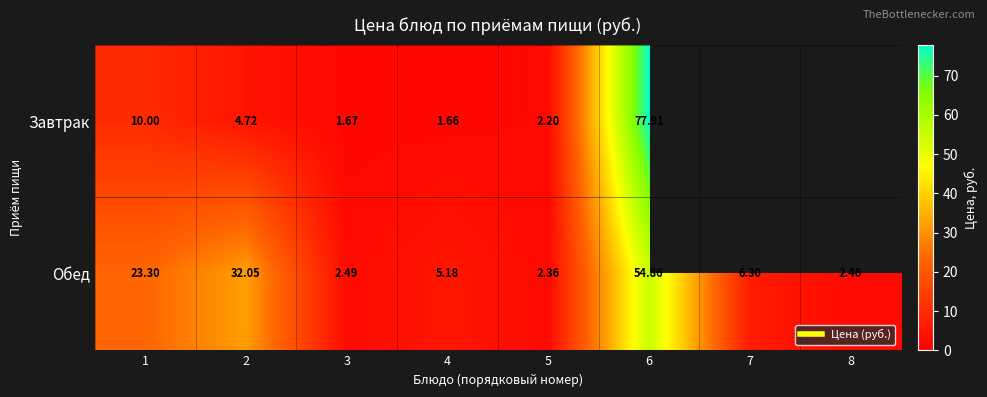

Rank the series by their average value, from highest to lowest.

Завтрак, Обед